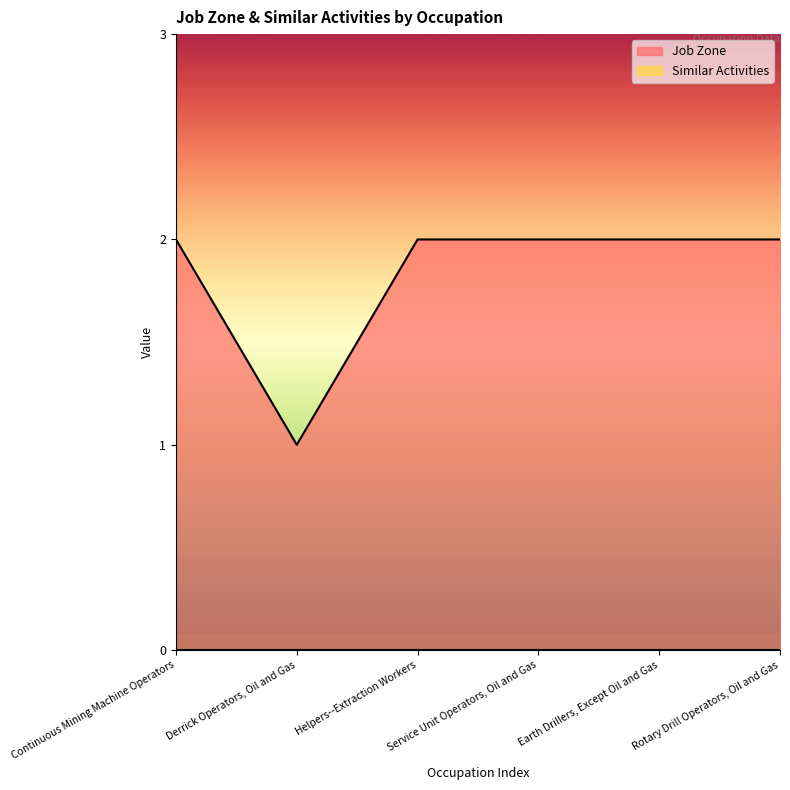

What is the label of the 3rd point from the left?

Helpers--Extraction Workers